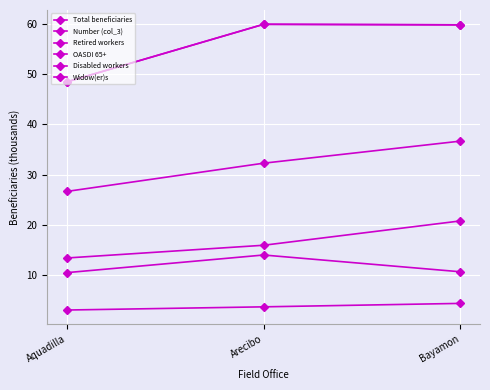

At which label does OASDI 65+ reach its minimum?

Aquadilla